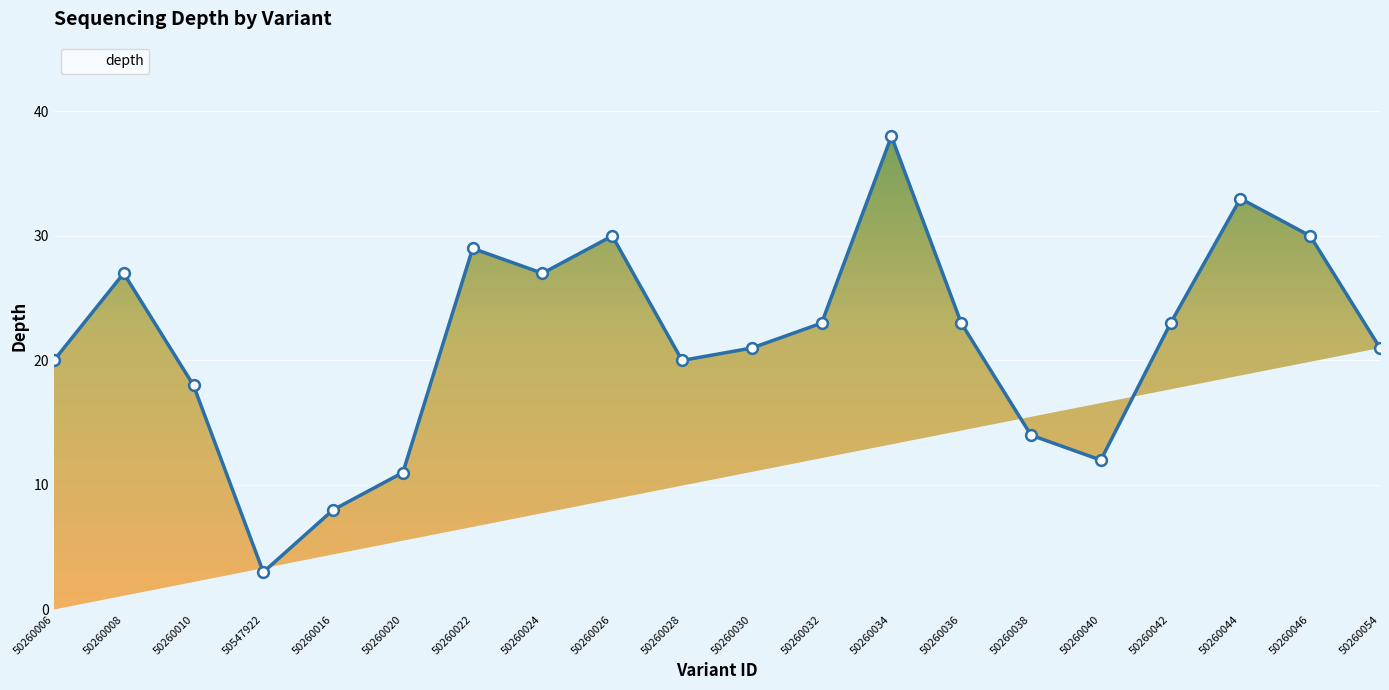

What is the ratio of the value at 50260022 to the value at 50260034?

0.8